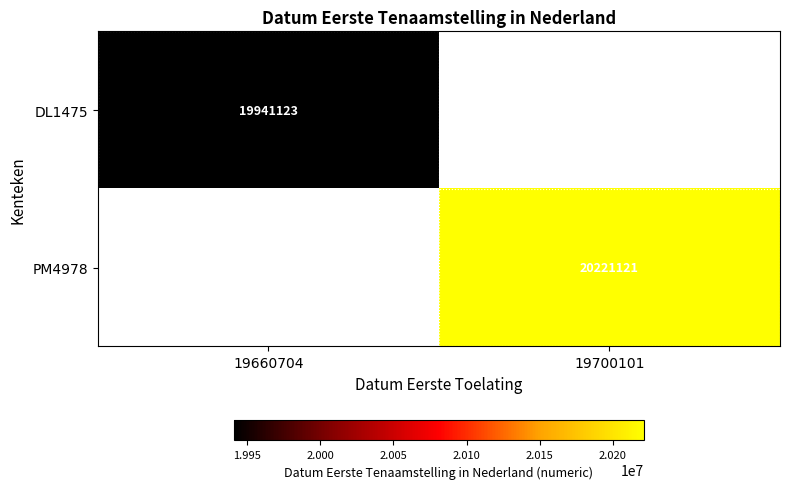

Which has a higher value, 19660704 or 19700101?

19700101